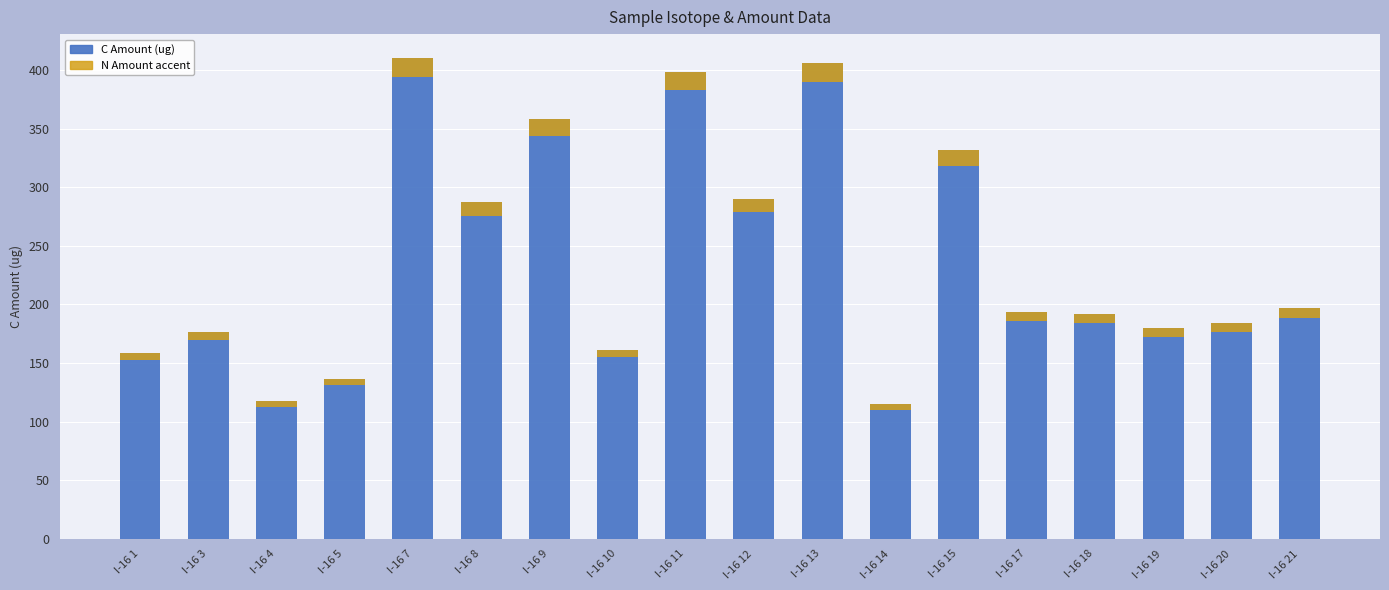

Read the N Amount (ug) value at I-16 19.

7.2